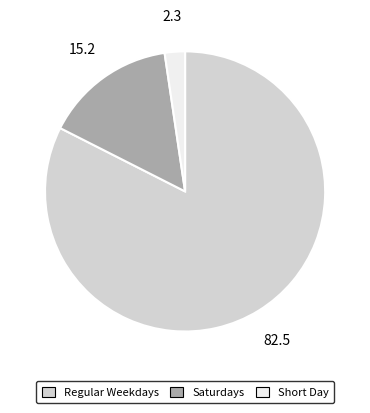

Is there any slice that represents more than half of the pie?

Yes